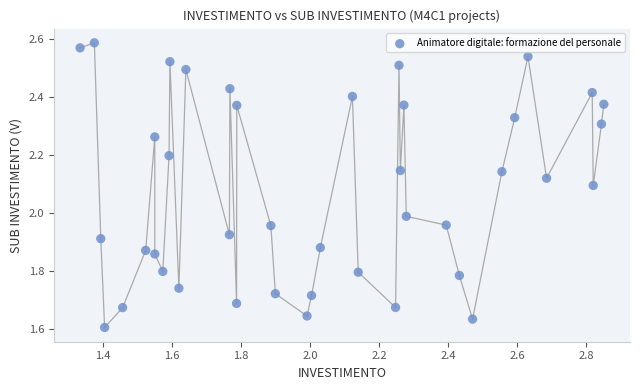

What is the range of Y values (max minus min)?

1.0